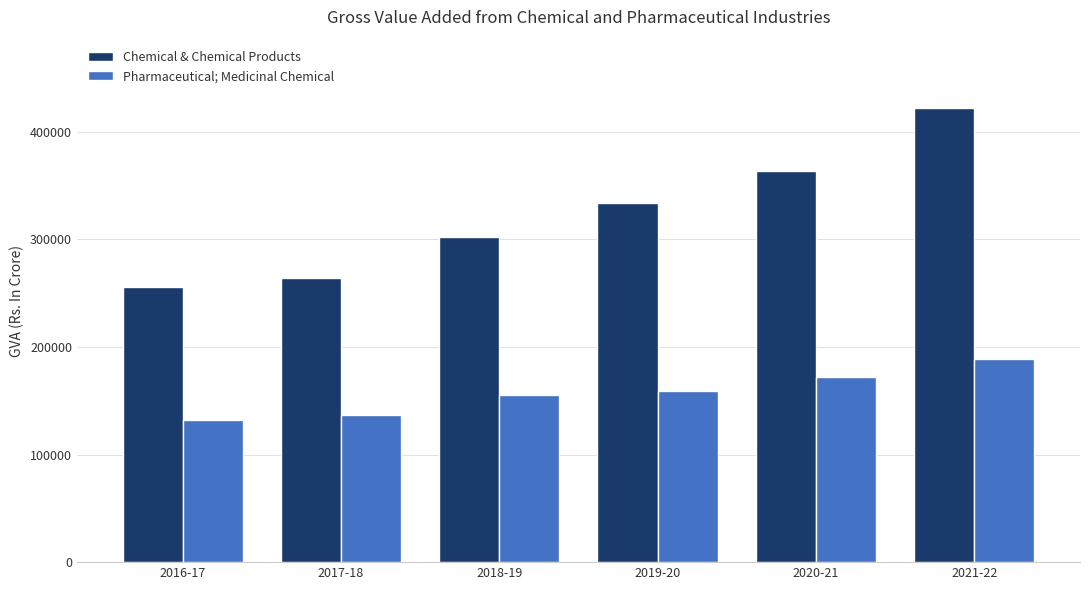

Which series changed the most between 2016-17 and 2017-18?

Chemical & Chemical Products